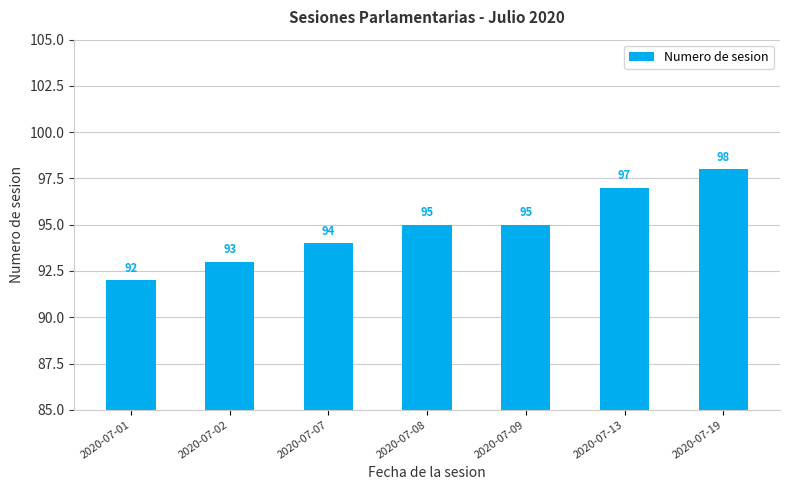

Reading left to right, list all the values displayed in this chart.

92	93	94	95	95	97	98